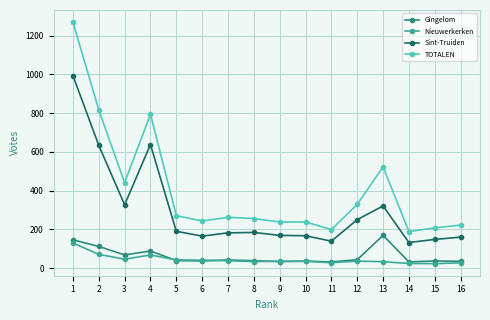

Where is the first local maximum for Sint-Truiden?

4